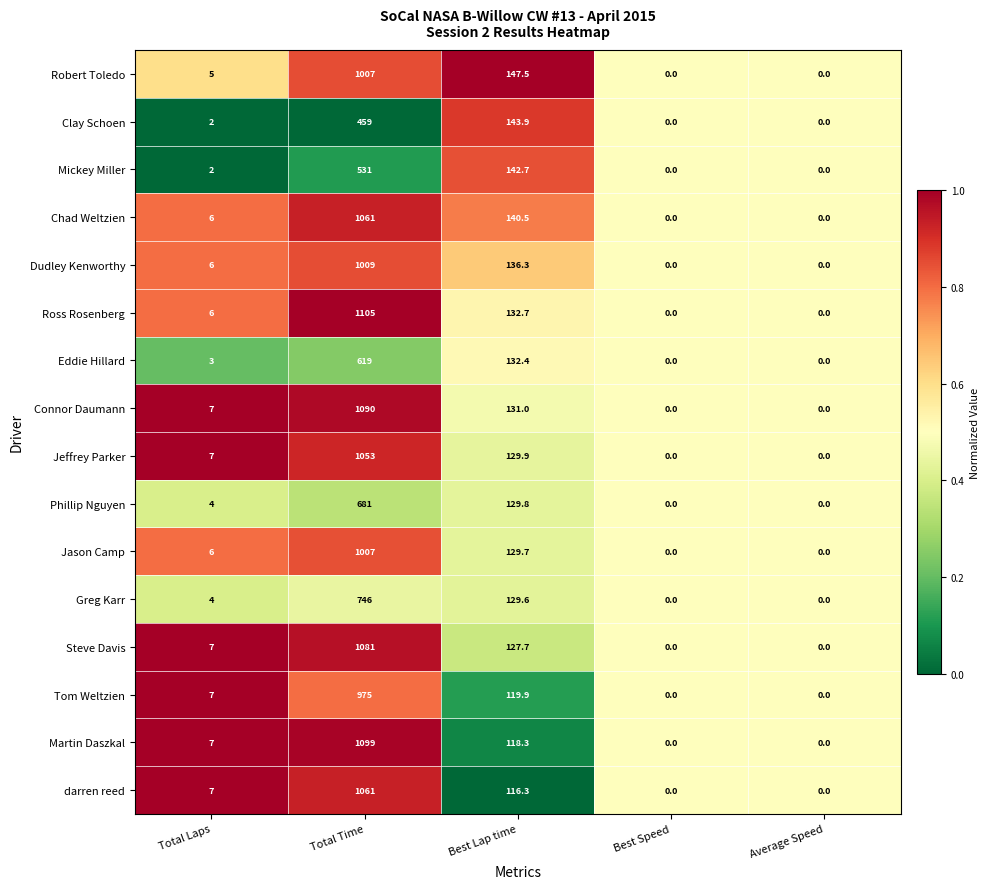

At which category is the sum across all series the highest?

Total Time